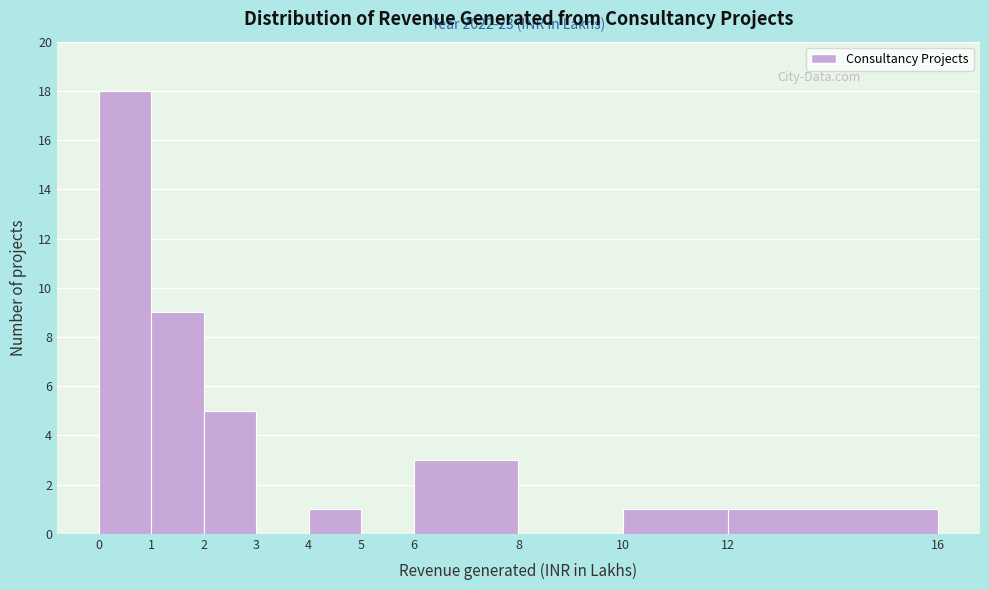

Which range on the x-axis has the tallest bar?

0 to 1